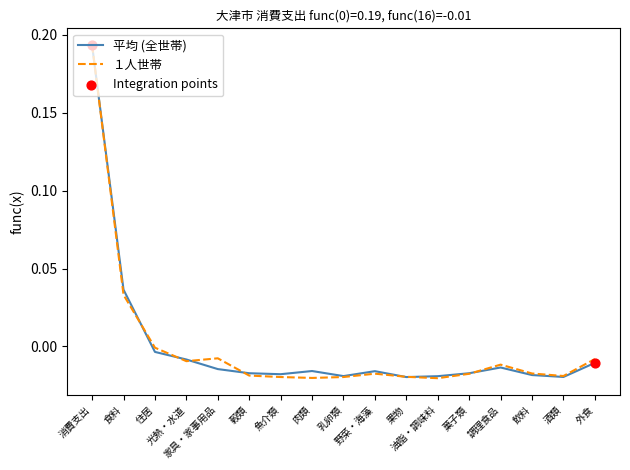

Is the value of １人世帯 at 果物 greater than the value of 平均 (全世帯) at 家具・家事用品?

No